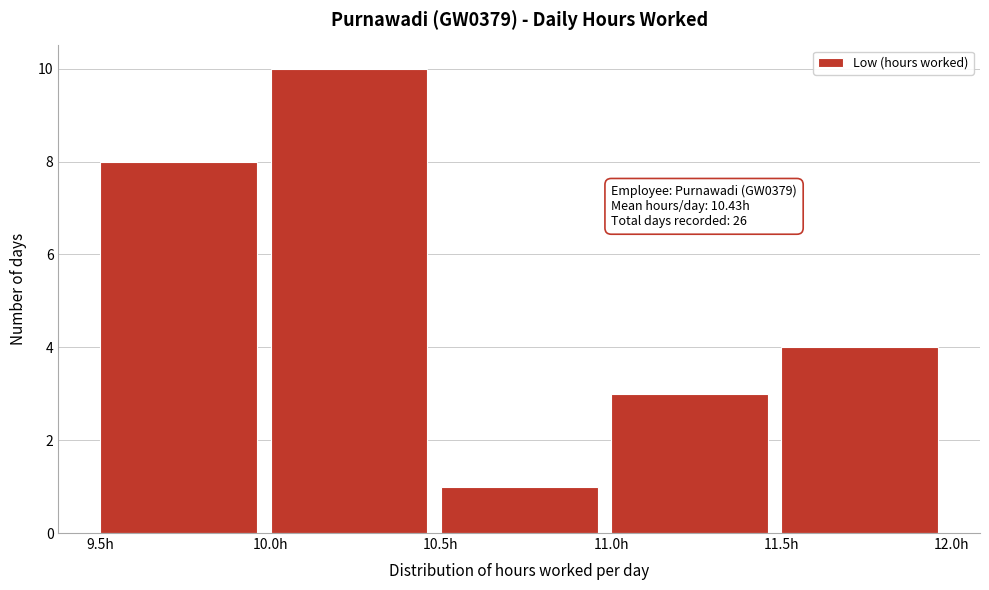

Over which range of the x-axis is the bar tallest?

10.0 to 10.5